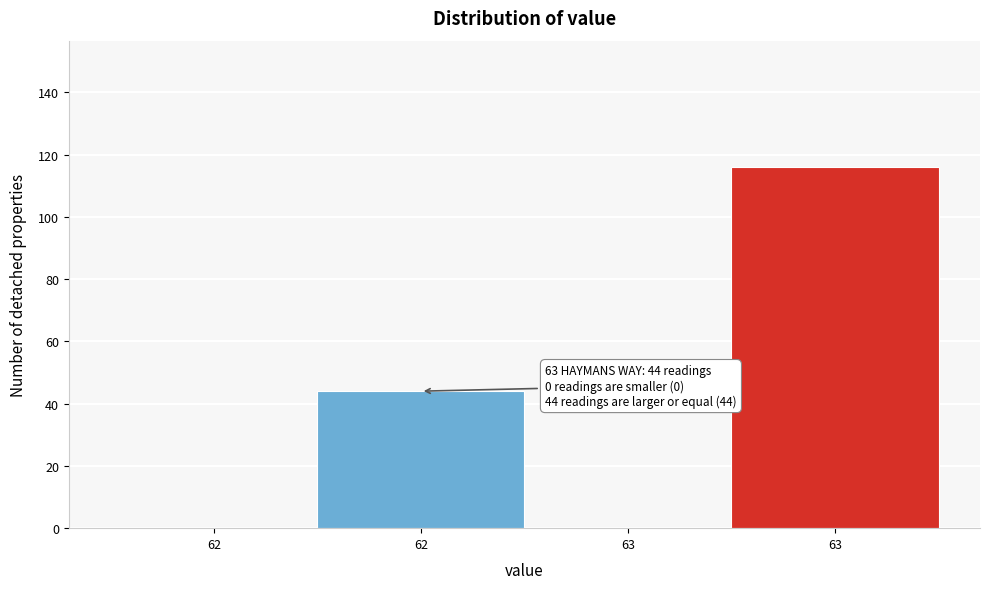

Are the bars horizontal?

No